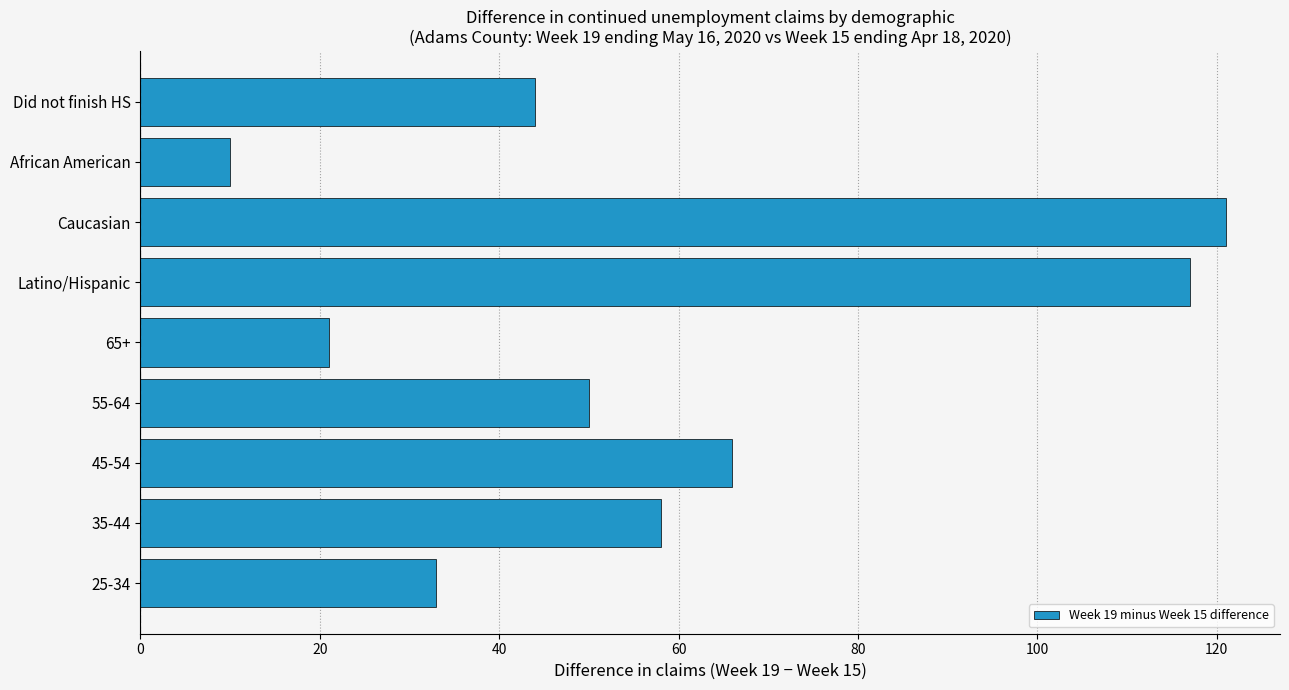

What is the approximate value at Latino/Hispanic, to the nearest 5?

115